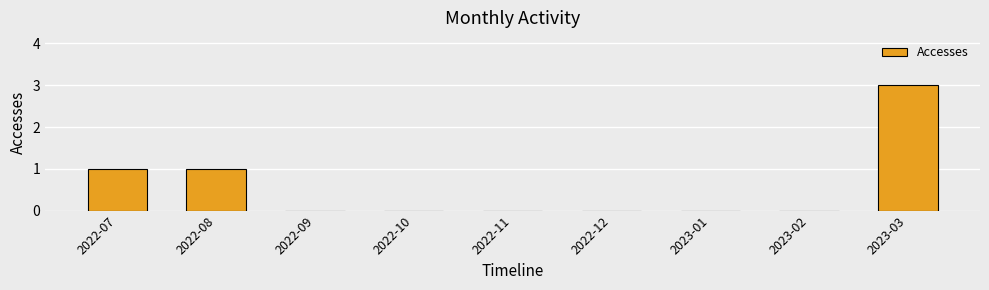

How many data points does each series have?

9